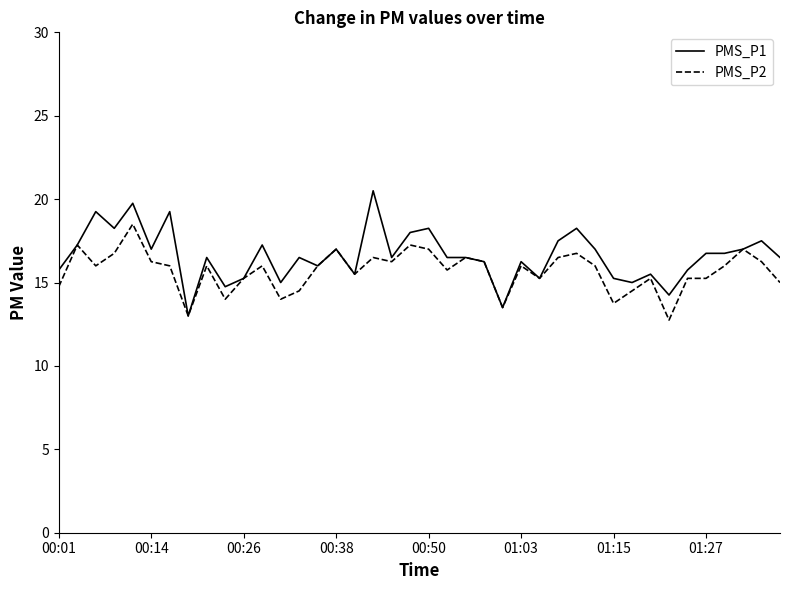

What is the average value of the PMS_P2 series?

15.7